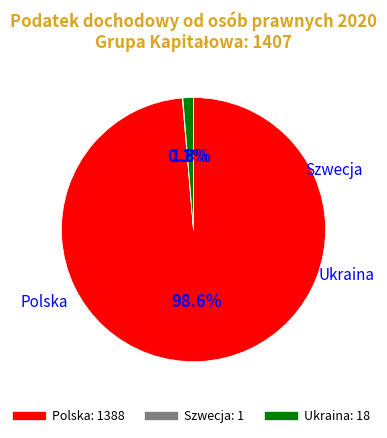

What portion of the pie excludes Polska?

1.4%